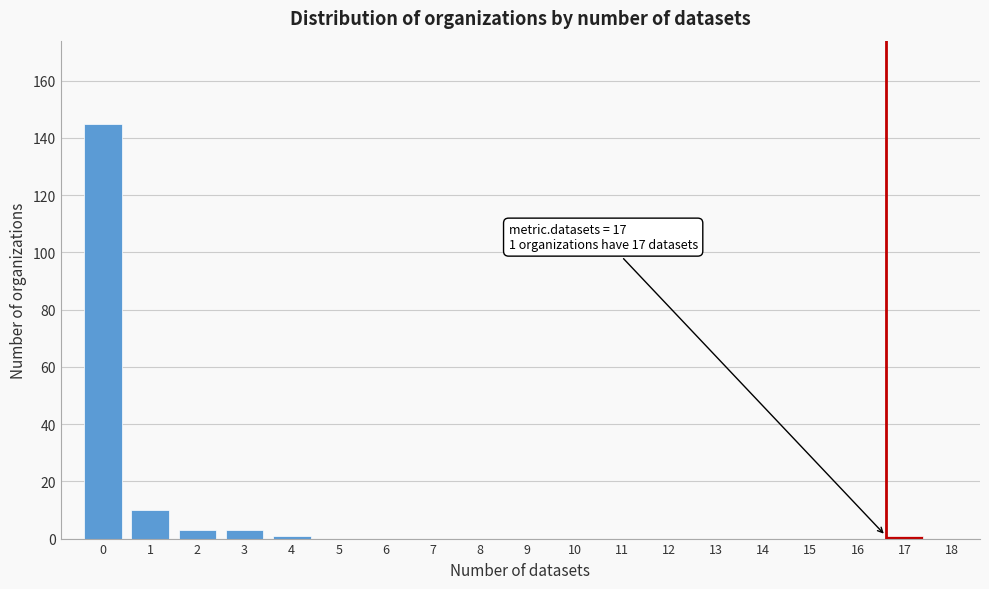

Reading right to left, extract all data points from this chart.

18=0	17=1	16=0	15=0	14=0	13=0	12=0	11=0	10=0	9=0	8=0	7=0	6=0	5=0	4=1	3=3	2=3	1=10	0=145